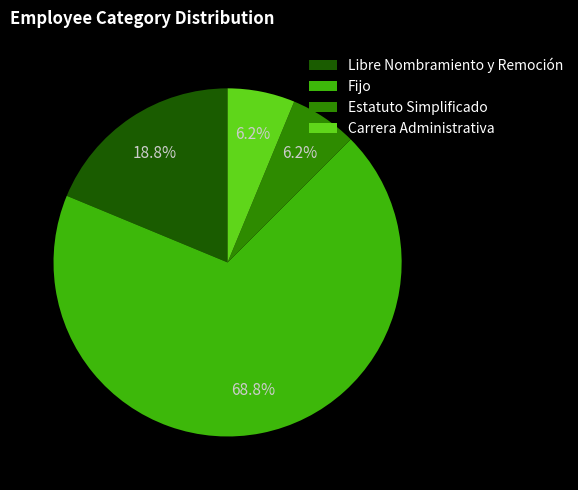

What is the largest slice in the pie chart?

Fijo